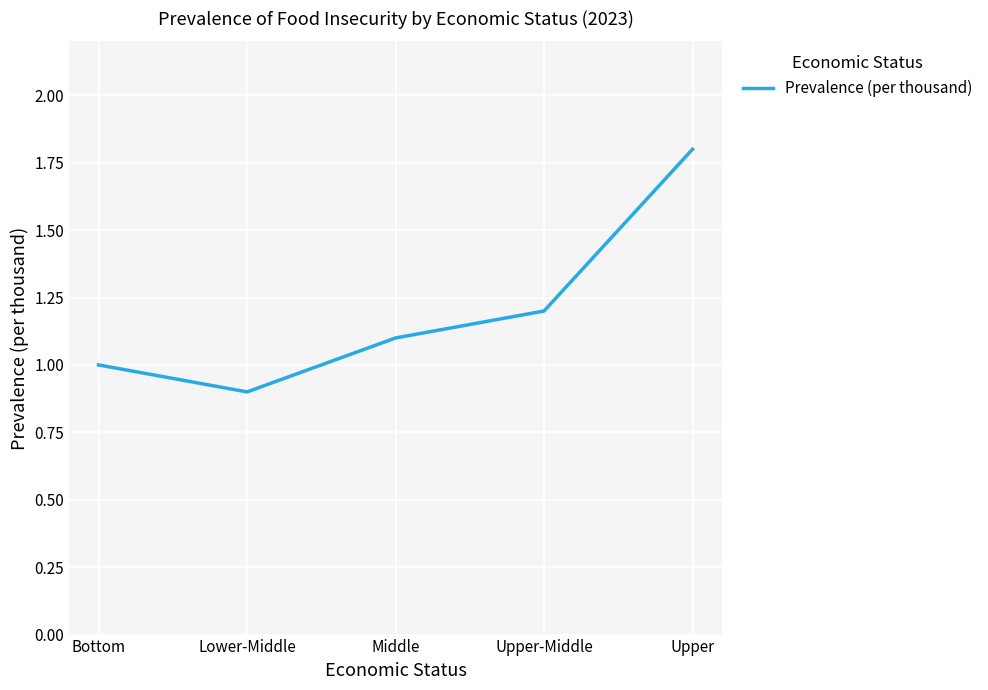

Reading left to right, what are all the values shown in this chart?

1.0	0.9	1.1	1.2	1.8